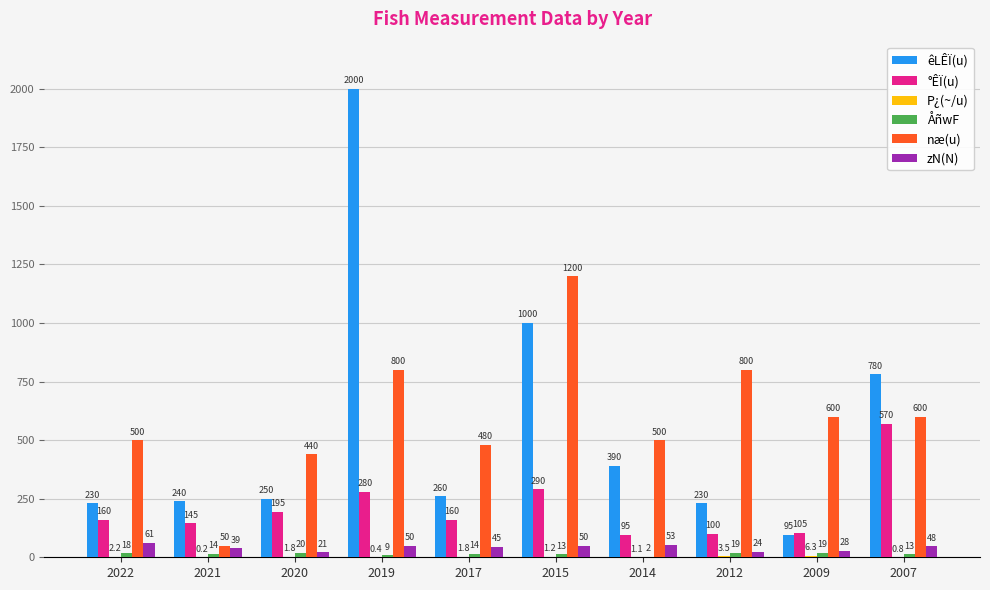

What is the sum of all næ(u) values?

5970.0